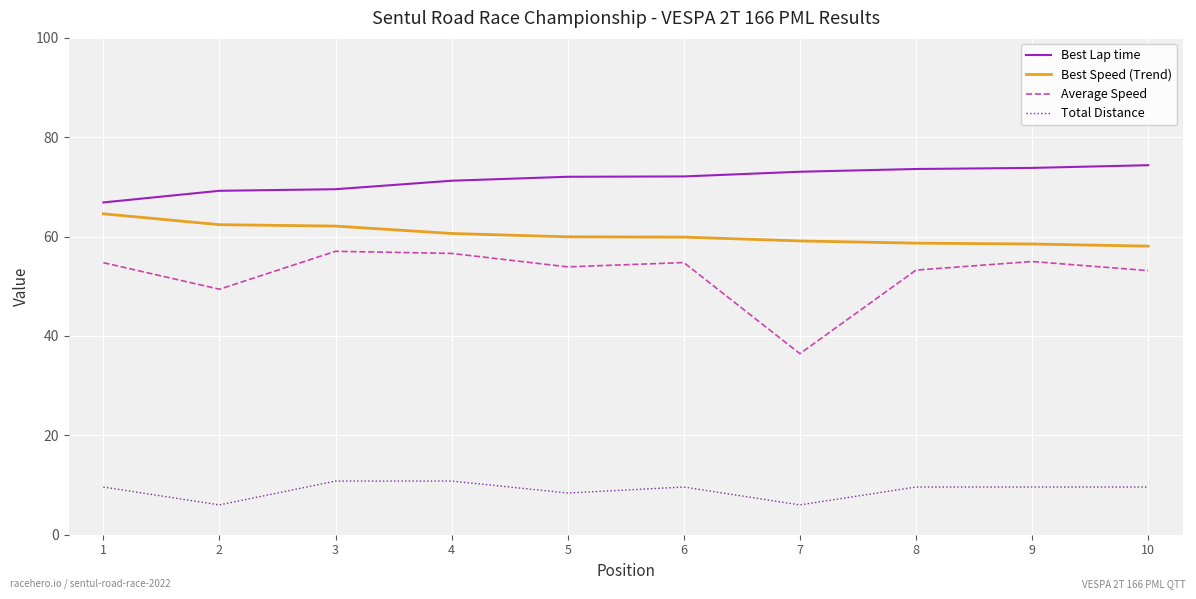

Is this an area chart (filled region under the line)?

No